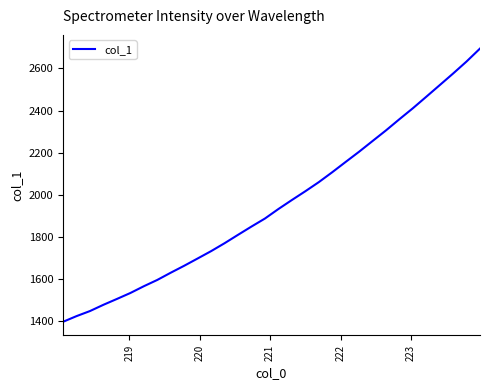

What is the difference between the maximum and minimum values?

1295.6